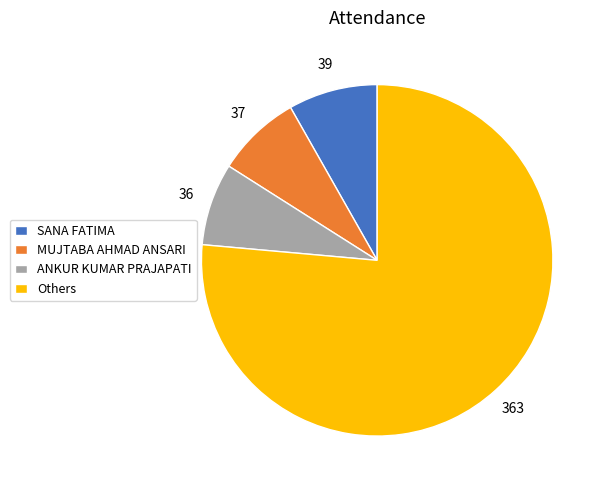

Is it true that SANA FATIMA is 8% of the pie?

True